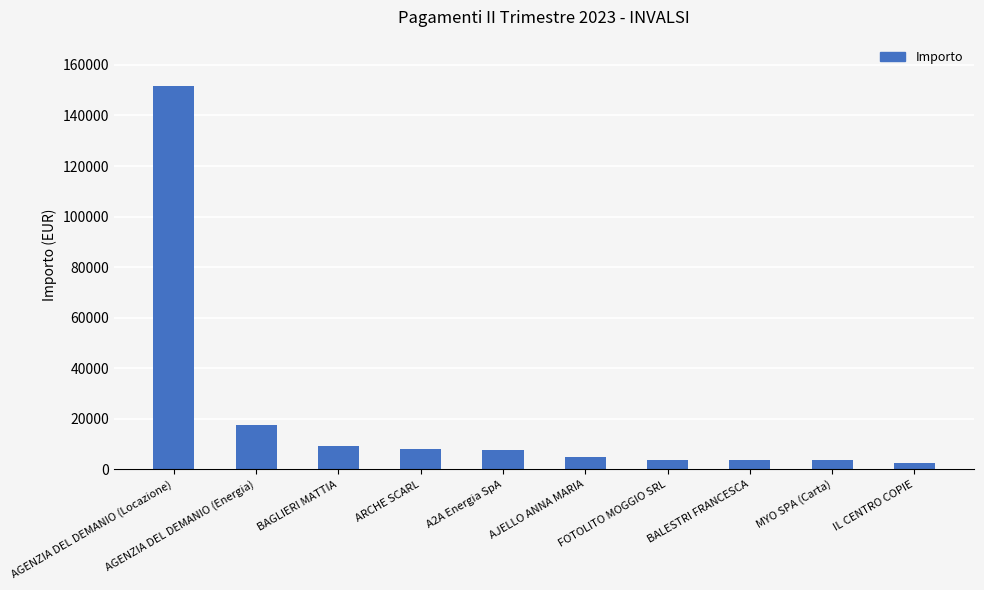

Between AGENZIA DEL DEMANIO (Energia) and IL CENTRO COPIE, which is larger?

AGENZIA DEL DEMANIO (Energia)